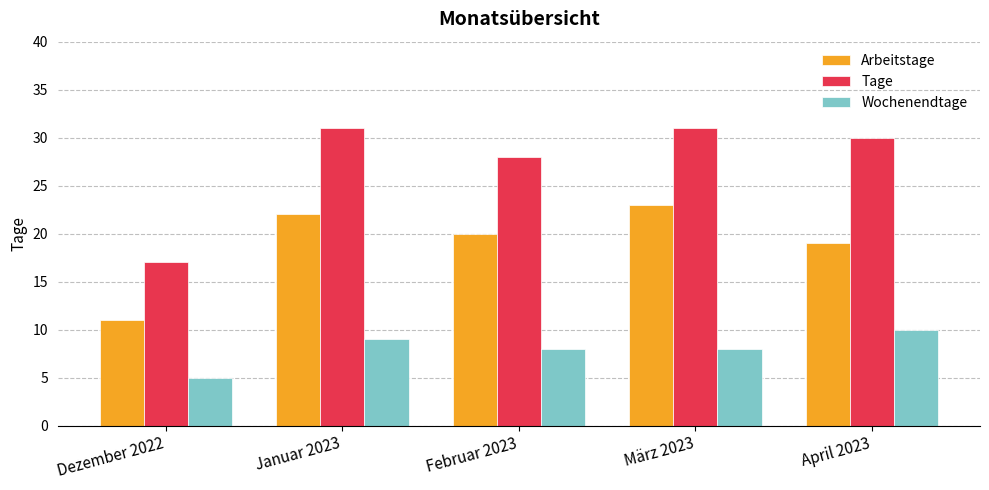

How many values in the Tage series are below 30?

2